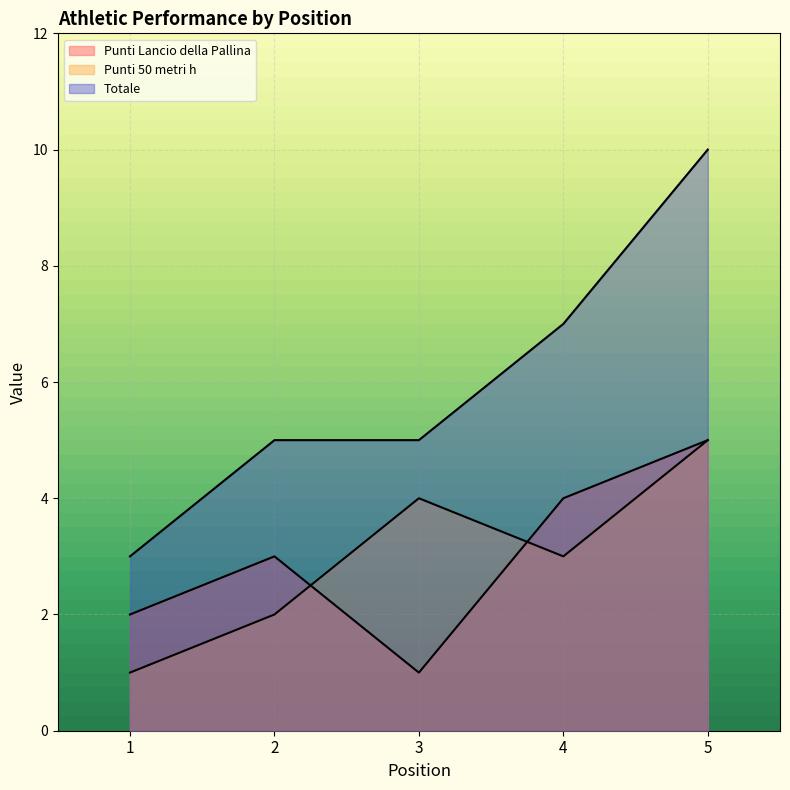

True or false: Totale and 50 metri h cross at least once.

False